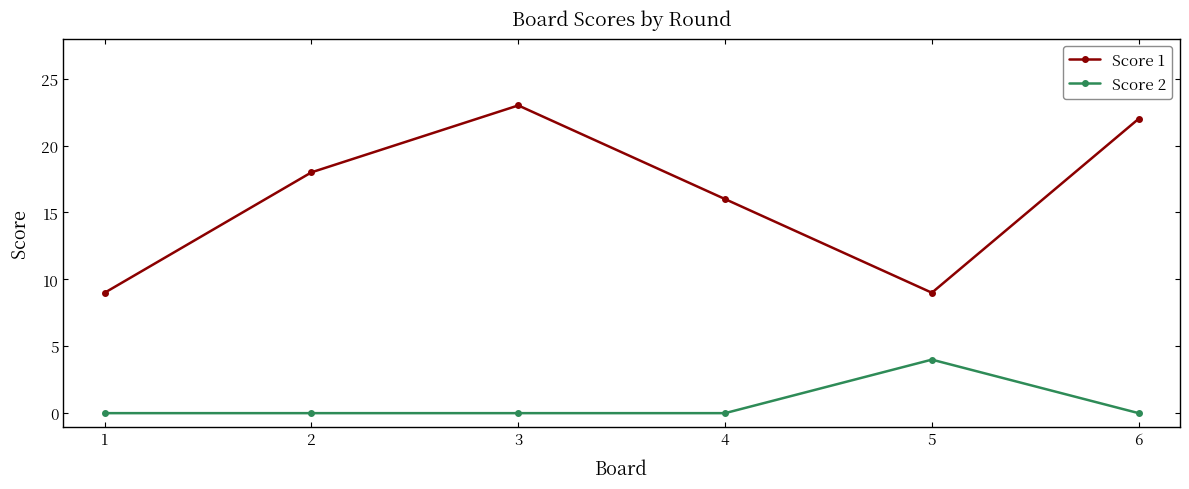

True or false: Score 1 and Score 2 intersect in this chart.

False